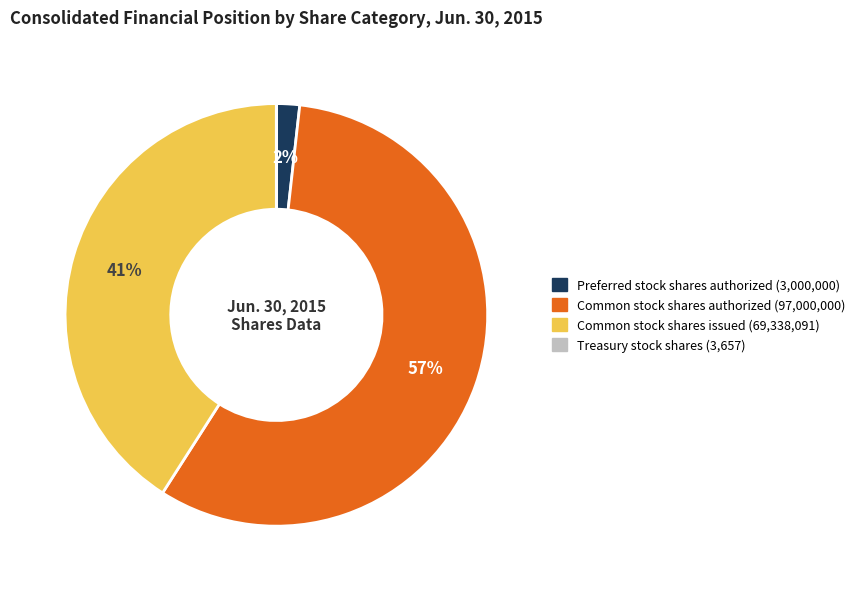

Does any single category account for the majority?

Yes